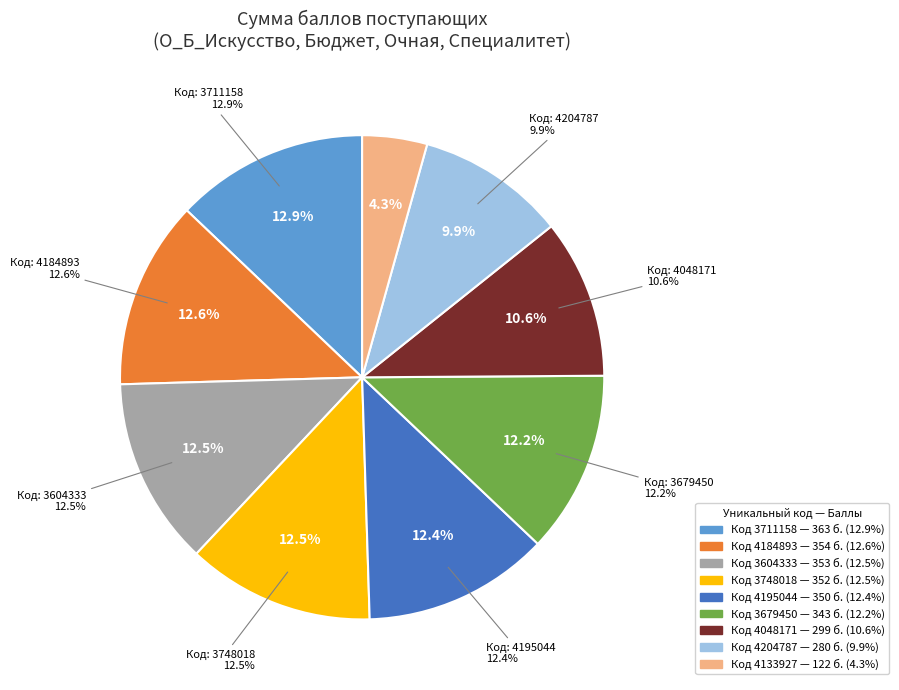

To the nearest percent, what is the combined percentage of 3711158 and 4204787?

23%